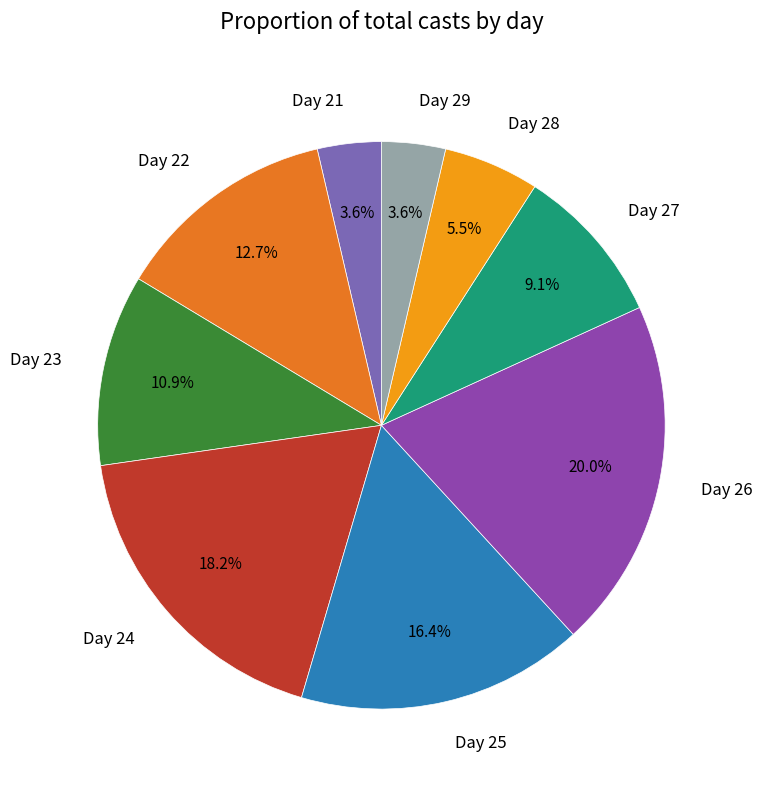

What portion of the pie excludes Day 28?

94.5%